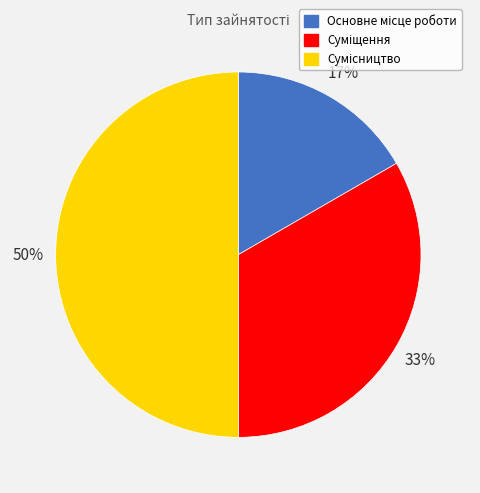

To the nearest percent, what is the difference between the largest and smallest slice percentages?

33%